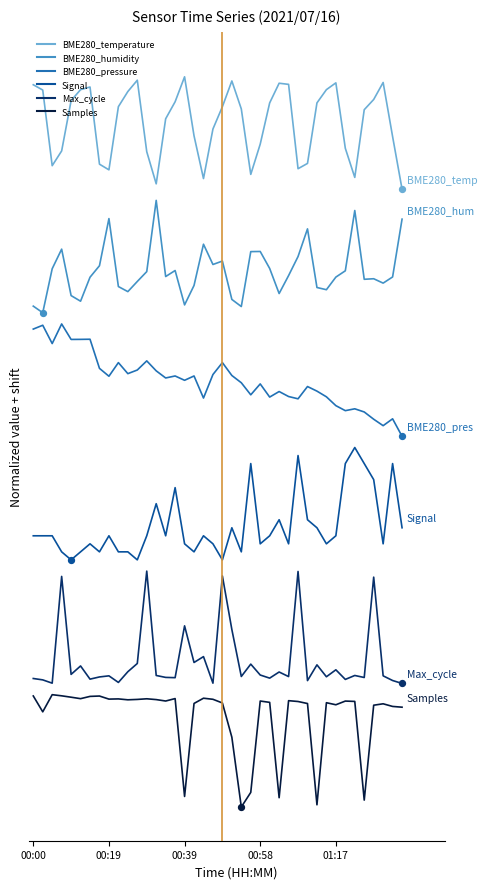

What are all the series names shown in the legend?

BME280_temperature, BME280_humidity, BME280_pressure, Signal, Max_cycle, Samples